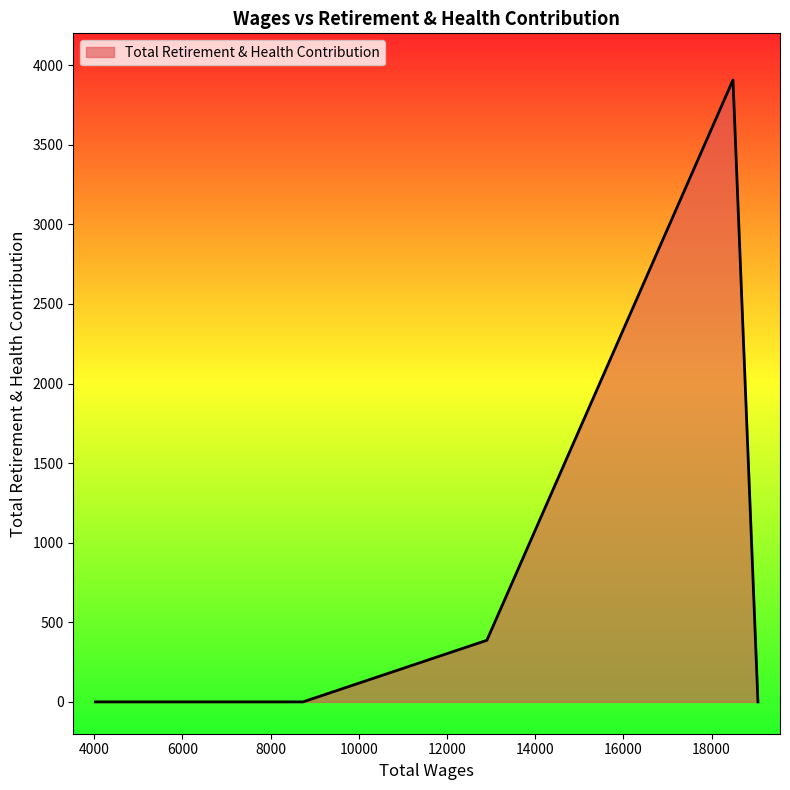

How many interior local peaks (higher than both neighbors) does the data have?

1